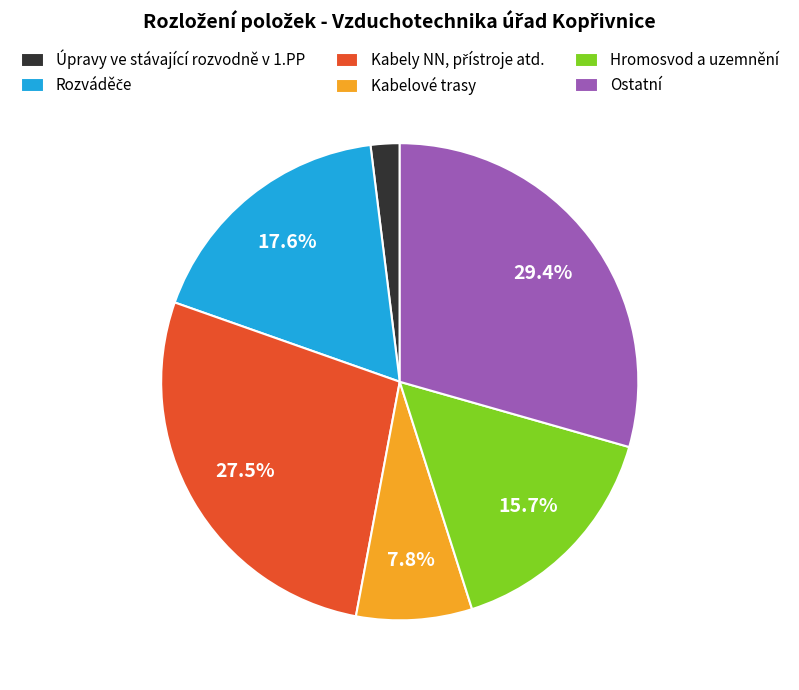

How many segments does this pie chart have?

6